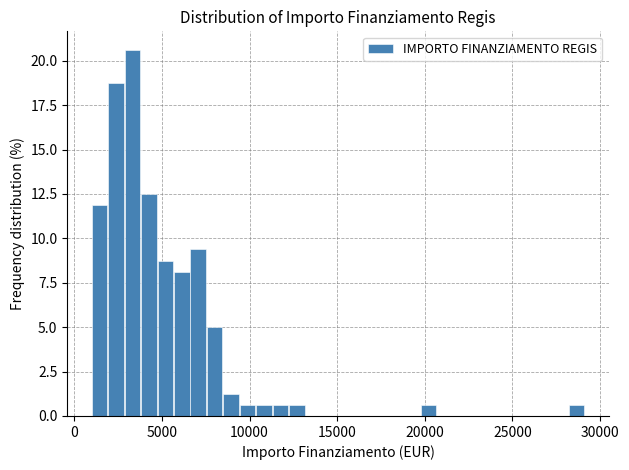

Around what value on the x-axis is the tallest bar? Give the approximate position of its centre, as read against the axis.

3500